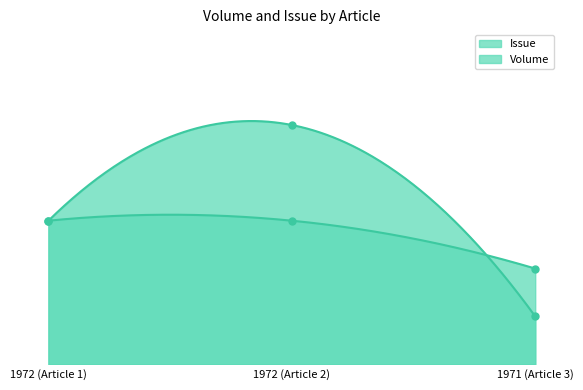

How many data points does each series have?

3